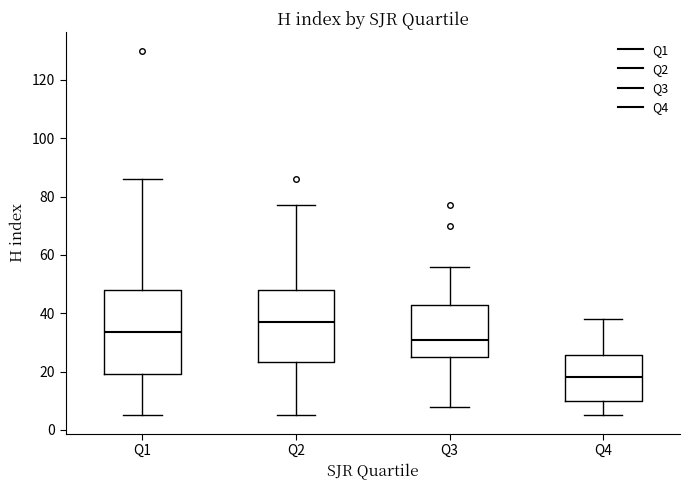

Reading left to right, read every box against the y-axis: the position of its median line, the range the box covers, and the ends of its whiskers. The values are not printed on the chart, so give them approximately, as read against the axis.

Q1: median 34, box 20 to 48, whiskers 6 to 86
Q2: median 38, box 24 to 48, whiskers 6 to 78
Q3: median 32, box 26 to 42, whiskers 8 to 56
Q4: median 18, box 10 to 26, whiskers 6 to 38